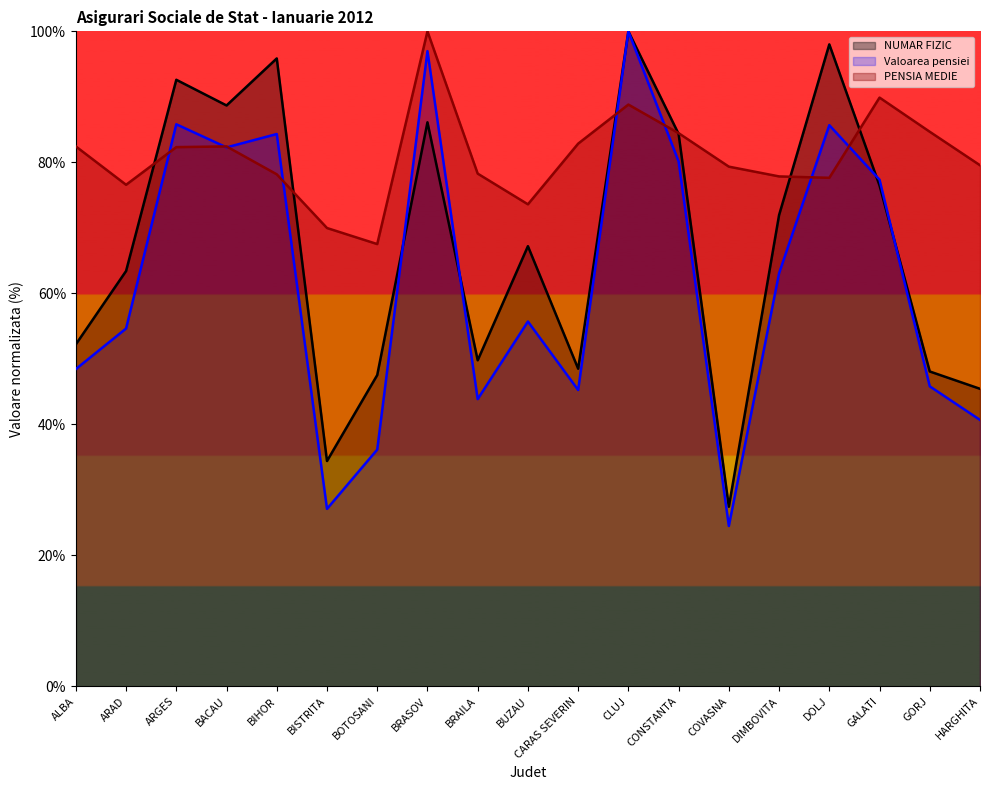

What are all the series names shown in the legend?

NUMAR FIZIC, Valoarea pensiei, PENSIA MEDIE